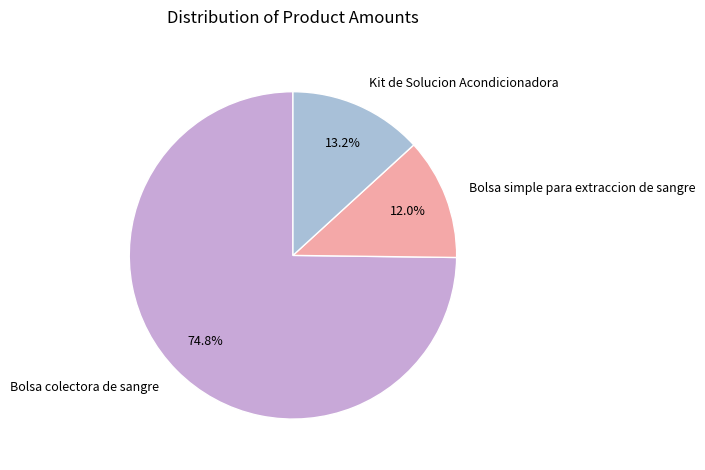

Combined, what portion of the pie is Kit de Solucion Acondicionadora and Bolsa colectora de sangre?

88.0%